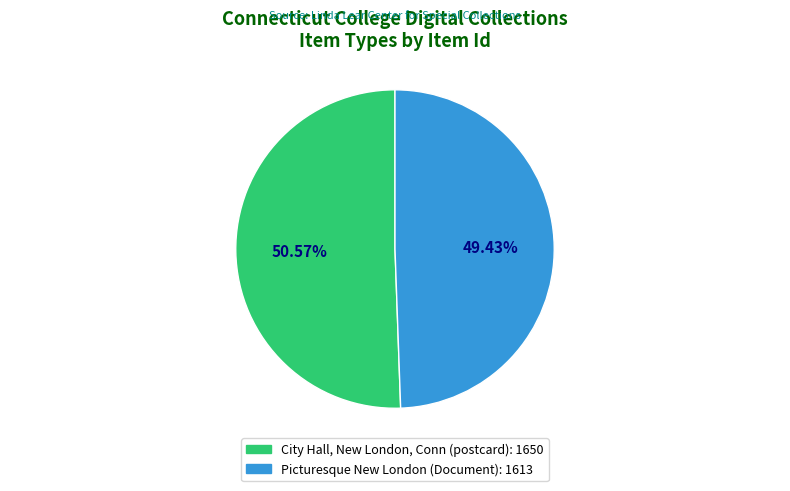

Is the sum of City Hall, New London, Conn and Picturesque New London greater than half?

Yes